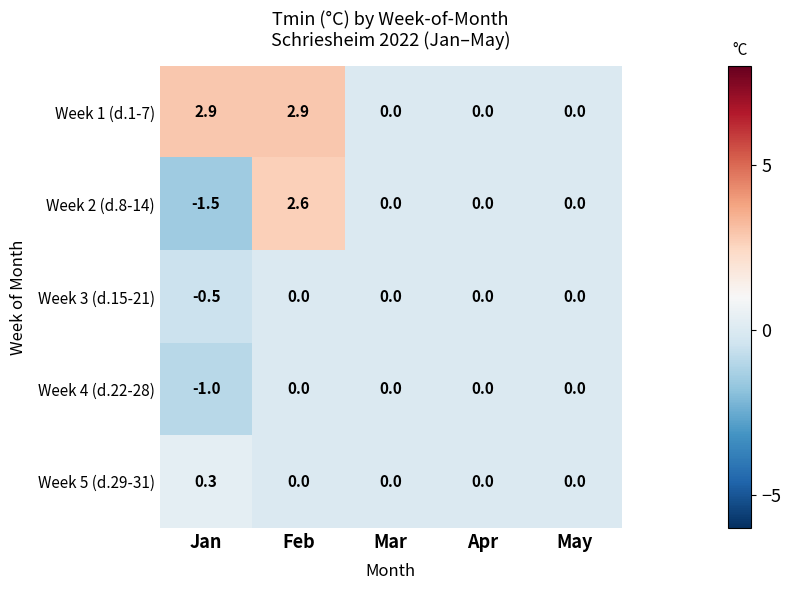

Which series has the largest total across all categories?

Week 1 (d.1-7)